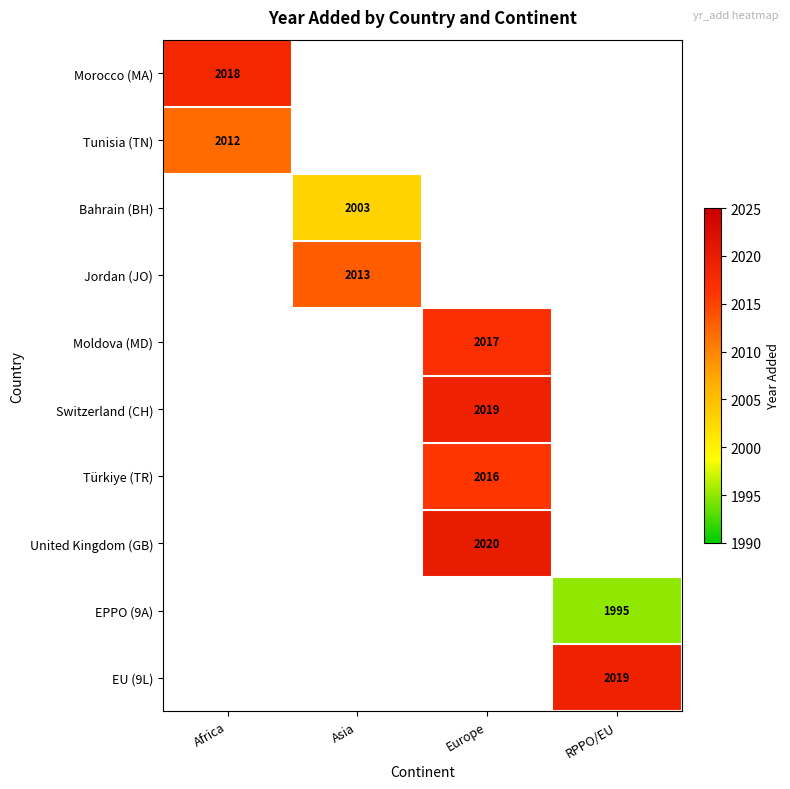

Between RPPO/EU and Asia, which is larger?

Asia